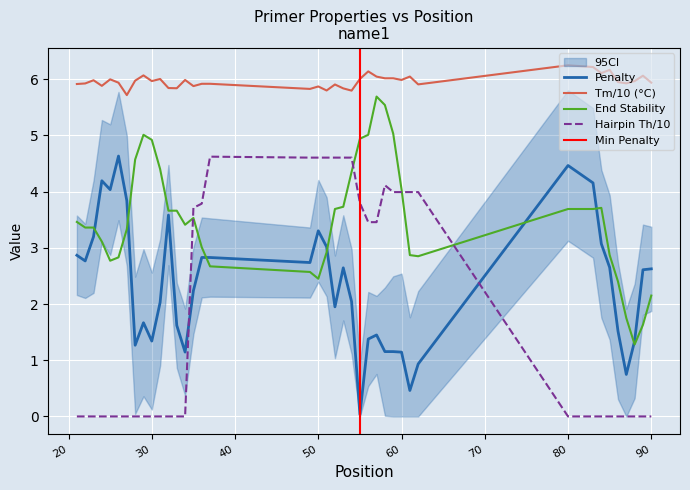

How many interior local peaks does the PRIMER_LEFT_0_TM series have?

13